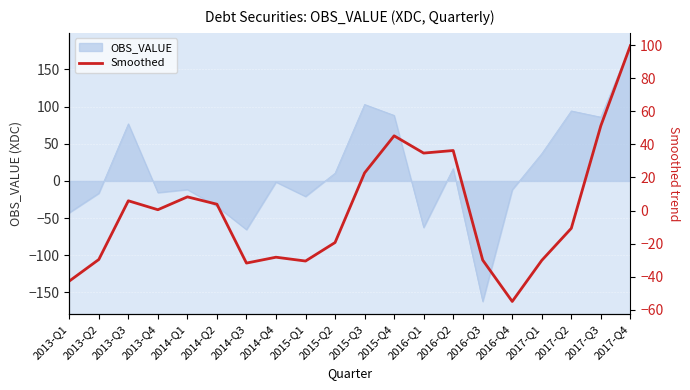

At which category does the data reach its first local peak?

2013-Q3